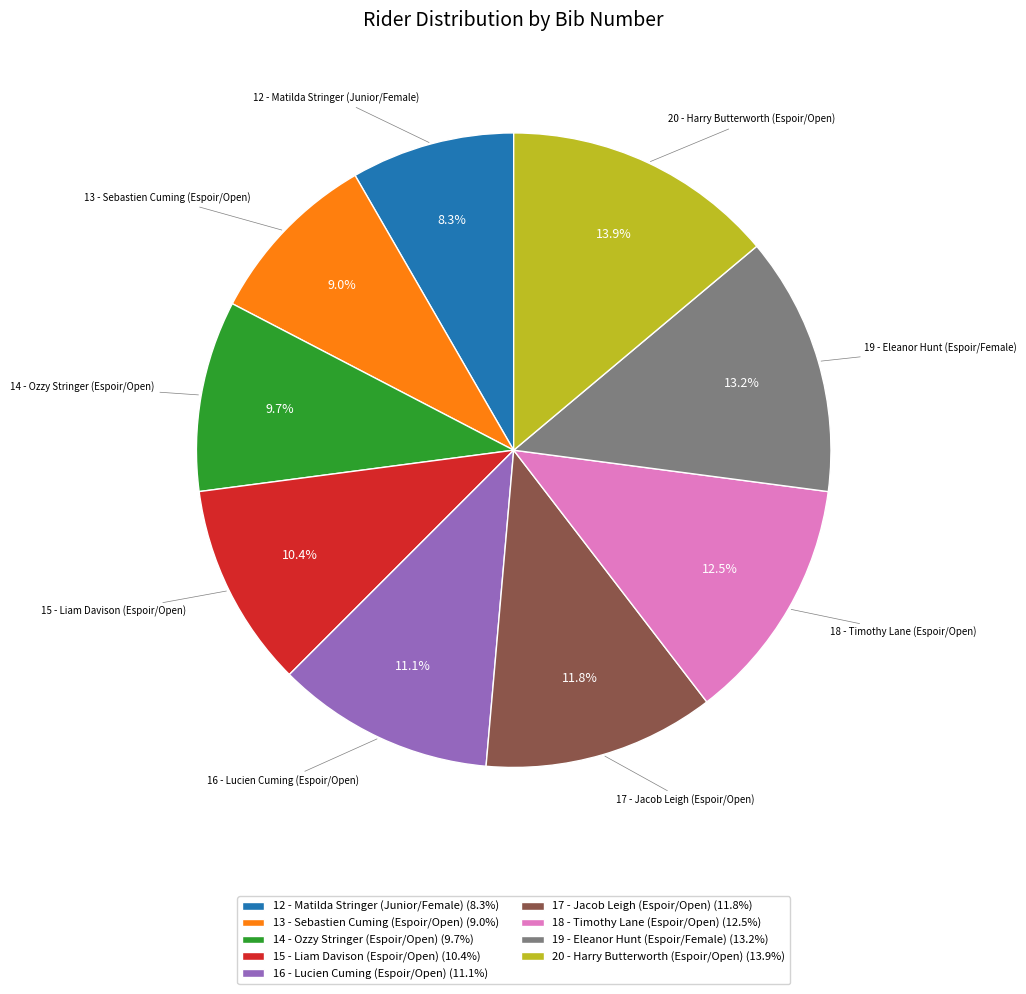

Rank the categories by value from highest to lowest.

20 - Harry Butterworth (Espoir/Open), 19 - Eleanor Hunt (Espoir/Female), 18 - Timothy Lane (Espoir/Open), 17 - Jacob Leigh (Espoir/Open), 16 - Lucien Cuming (Espoir/Open), 15 - Liam Davison (Espoir/Open), 14 - Ozzy Stringer (Espoir/Open), 13 - Sebastien Cuming (Espoir/Open), 12 - Matilda Stringer (Junior/Female)